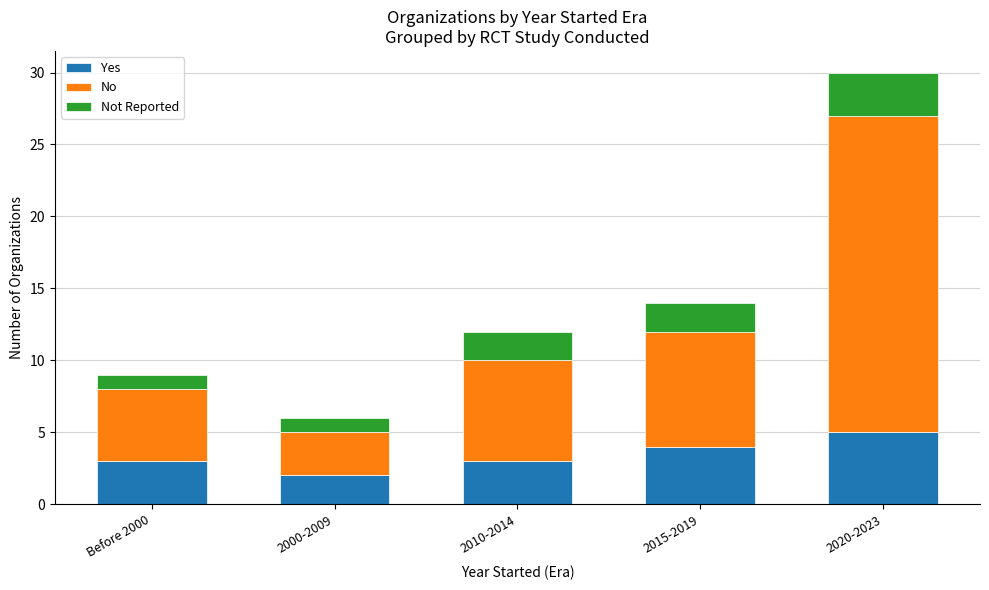

What is the difference between the maximum and minimum values in the Yes series?

3